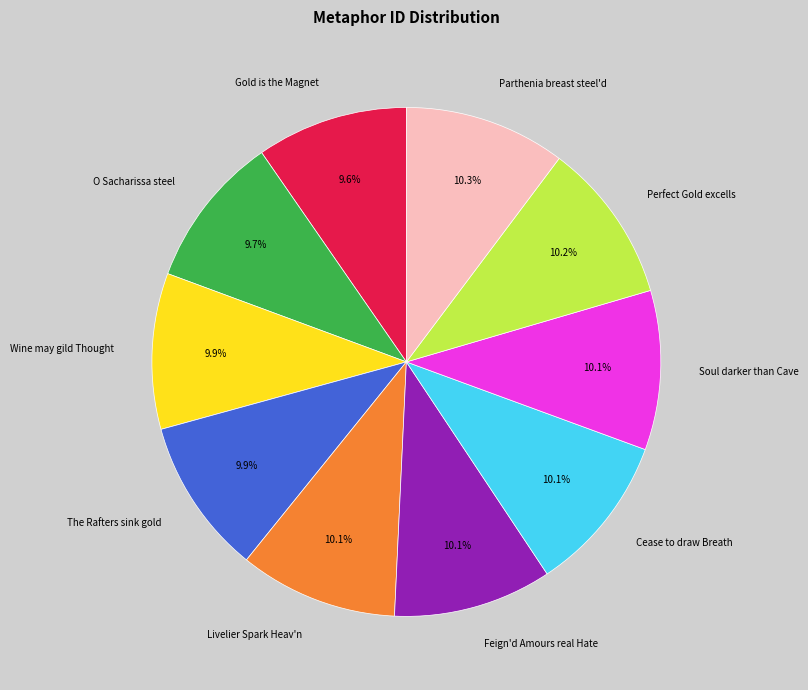

How much of the chart is everything except Livelier Spark Heav'n?

89.9%